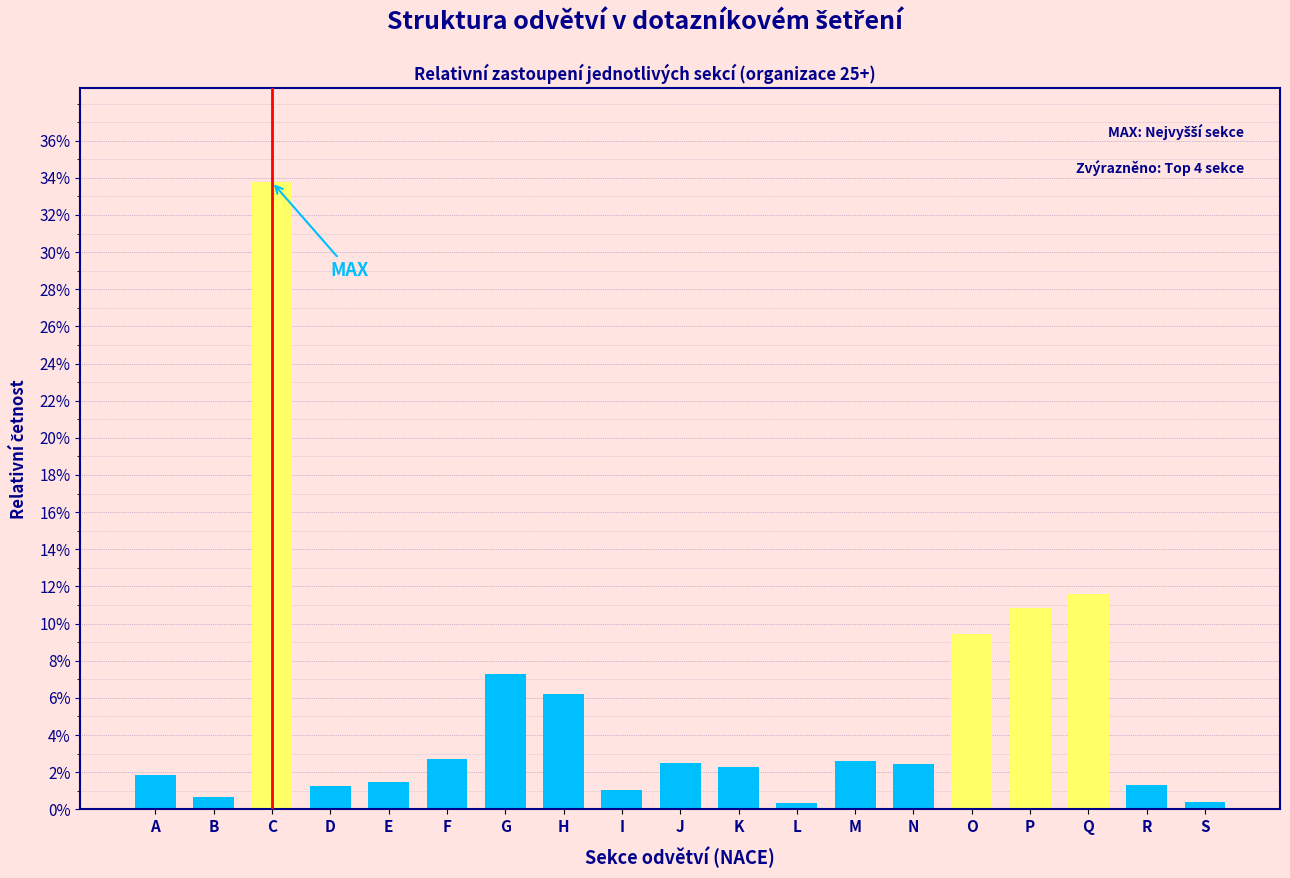

What is the sum of the values at N and M?

5.1